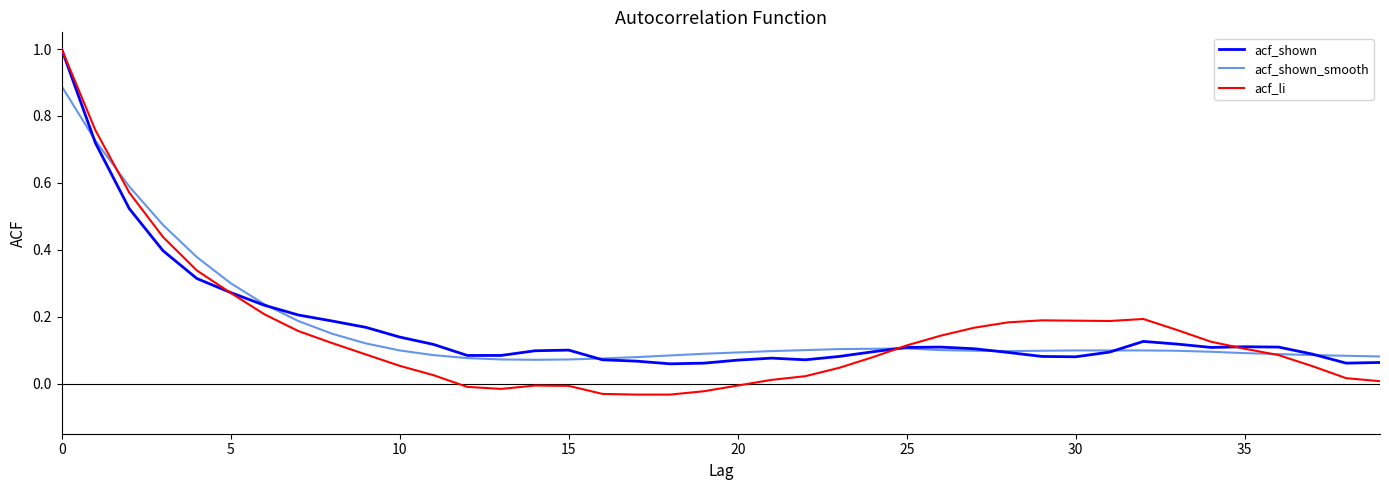

Which series has the largest range (max minus min)?

acf_li